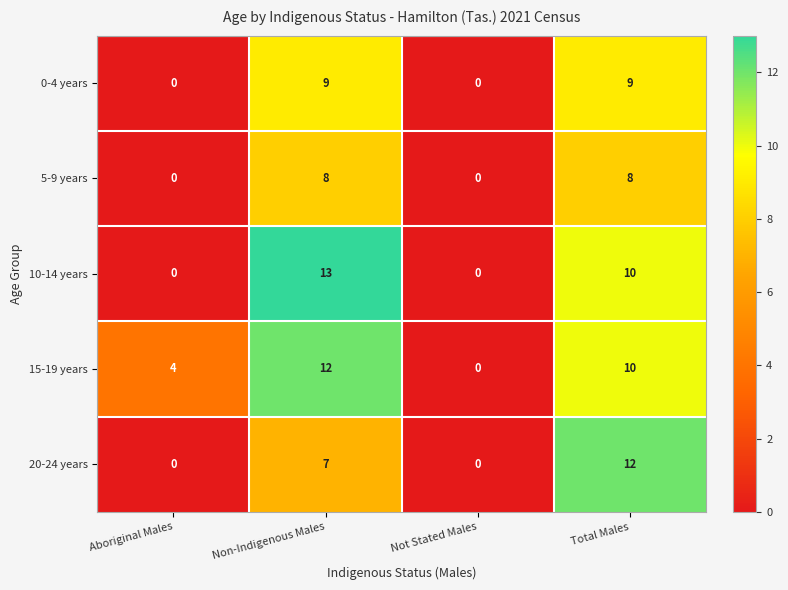

Reading left to right, list all the values displayed in this chart.

0-4 years: 0	9	0	9
5-9 years: 0	8	0	8
10-14 years: 0	13	0	10
15-19 years: 4	12	0	10
20-24 years: 0	7	0	12